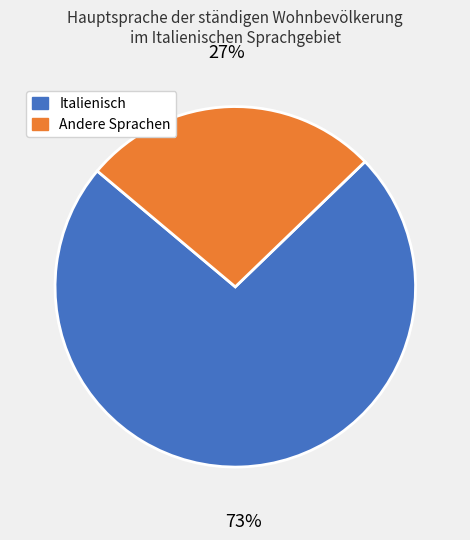

To the nearest percent, what is the combined percentage of Italienisch and Andere Sprachen?

100%